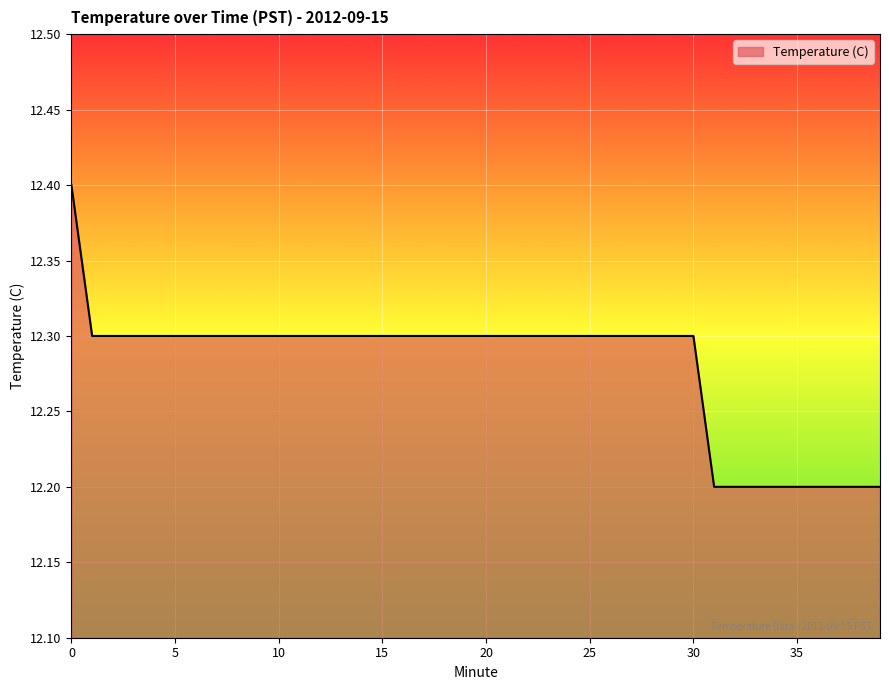

What is the maximum value shown in the chart?

12.4